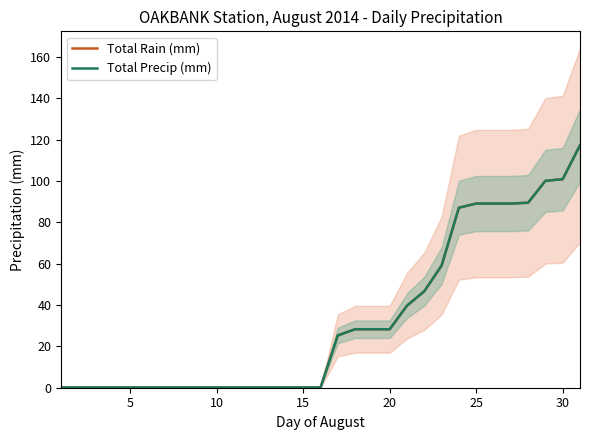

True or false: Total Rain (mm) has more than 0 points higher than both neighbors.

False